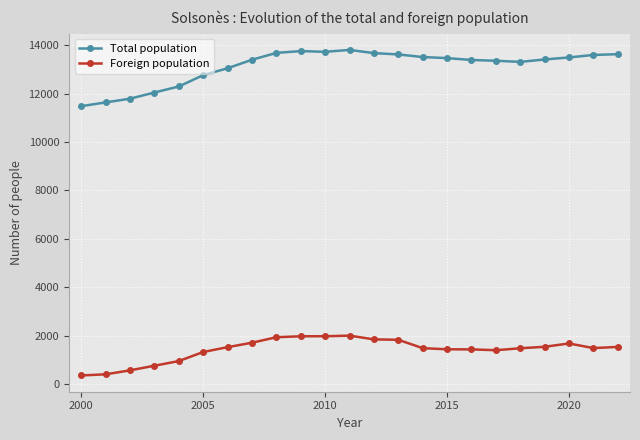

What is the value of the Total population point at the 5th from the left?

12297